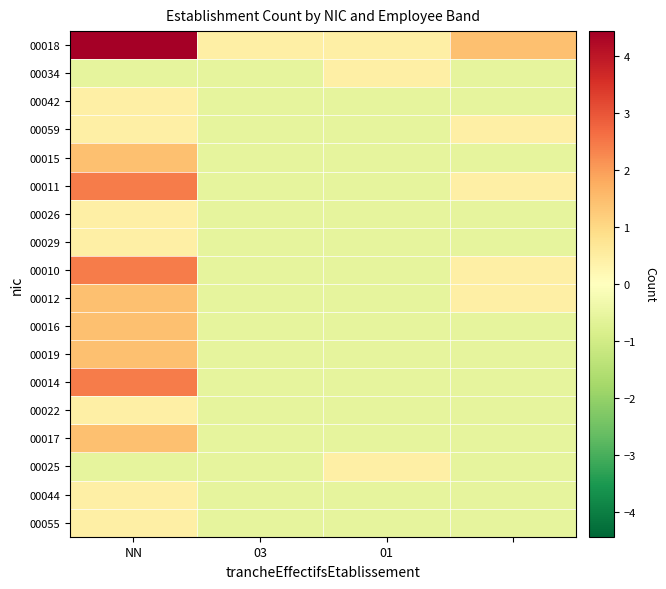

How many series are shown in this chart?

18